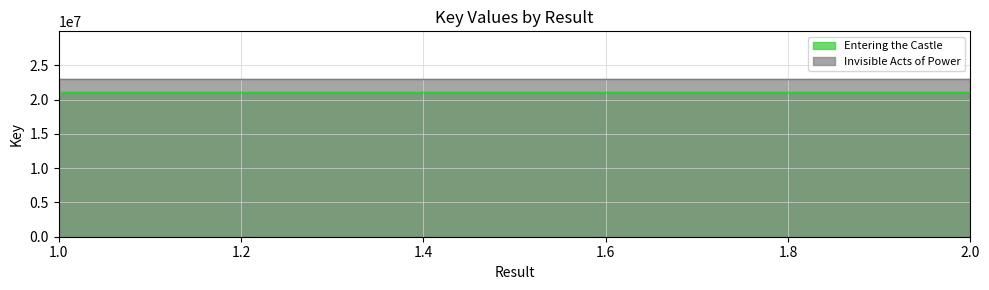

Does the chart have visible grid lines?

Yes